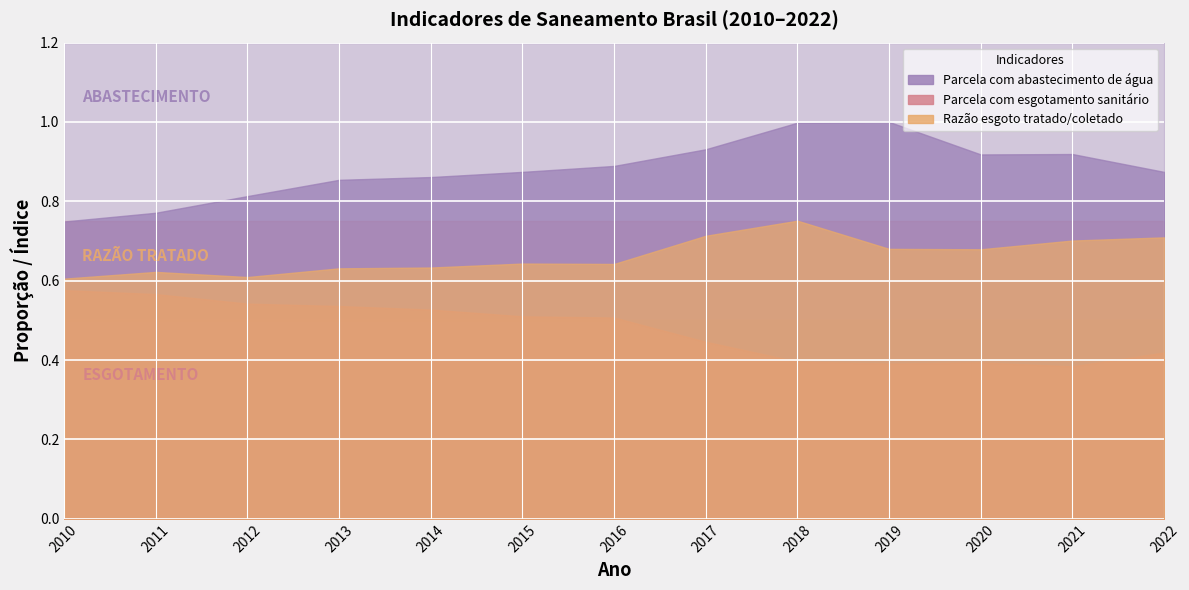

Is the value of Razão esgoto tratado/coletado at 2017 greater than the value of Parcela com abastecimento de água at 2014?

No